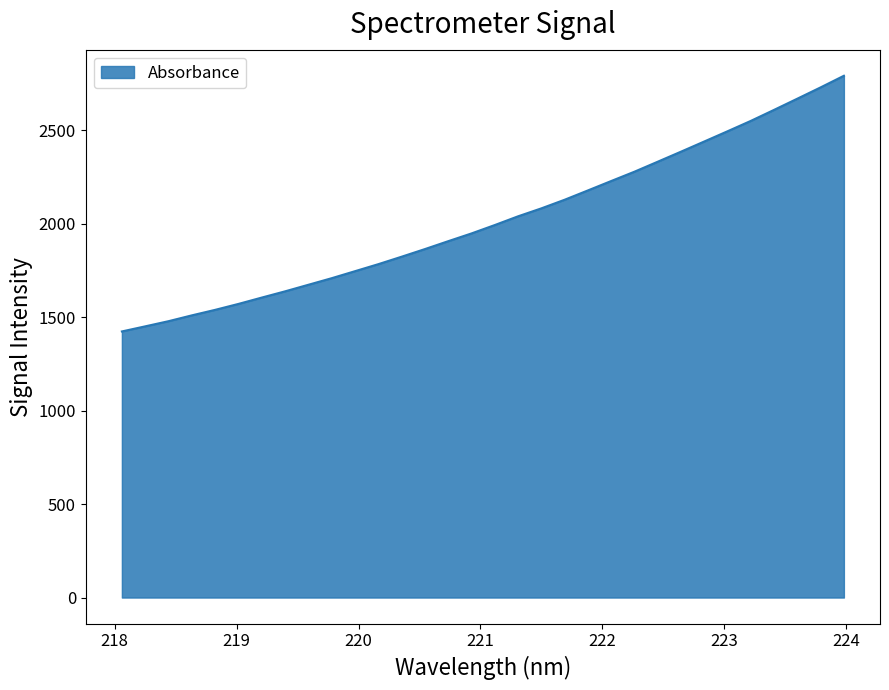

What is the average value?

2018.4